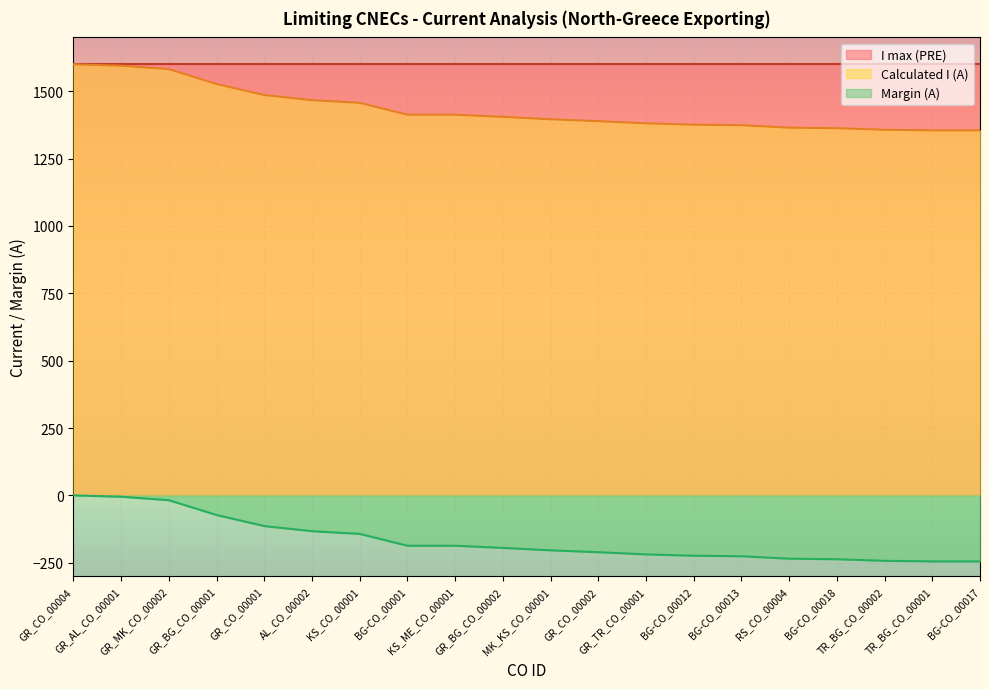

What is the difference between the Calculated I (A) values at GR_TR_CO_00001 and GR_AL_CO_00001?

214